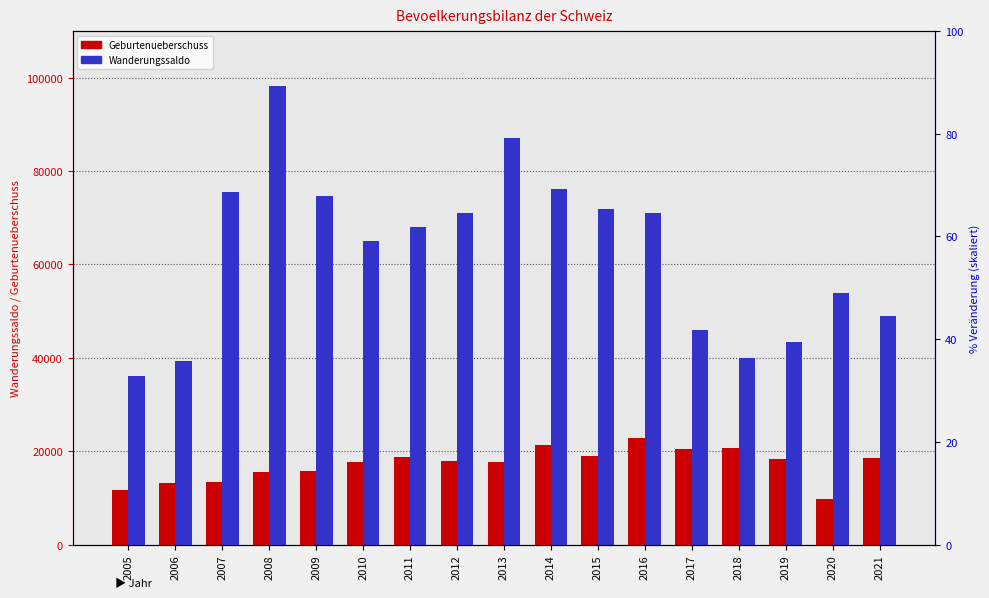

Which series has the largest total across all categories?

Wanderungssaldo